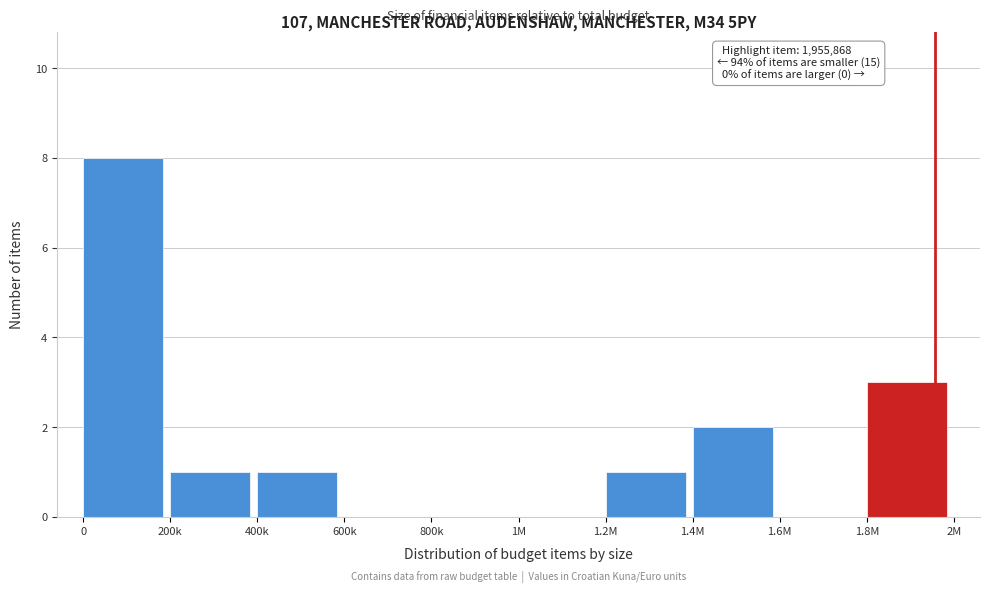

Reading left to right, extract all data points from this chart.

0=8	200k=1	400k=1	600k=0	800k=0	1M=0	1.2M=1	1.4M=2	1.6M=0	1.8M=3